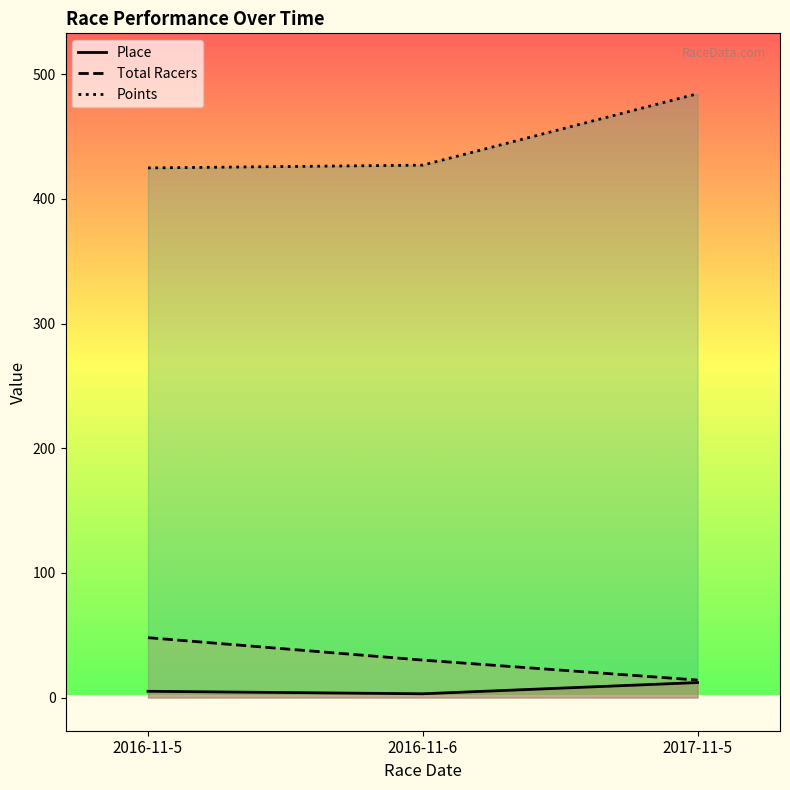

What is the label of the 2nd point from the left?

2016-11-6